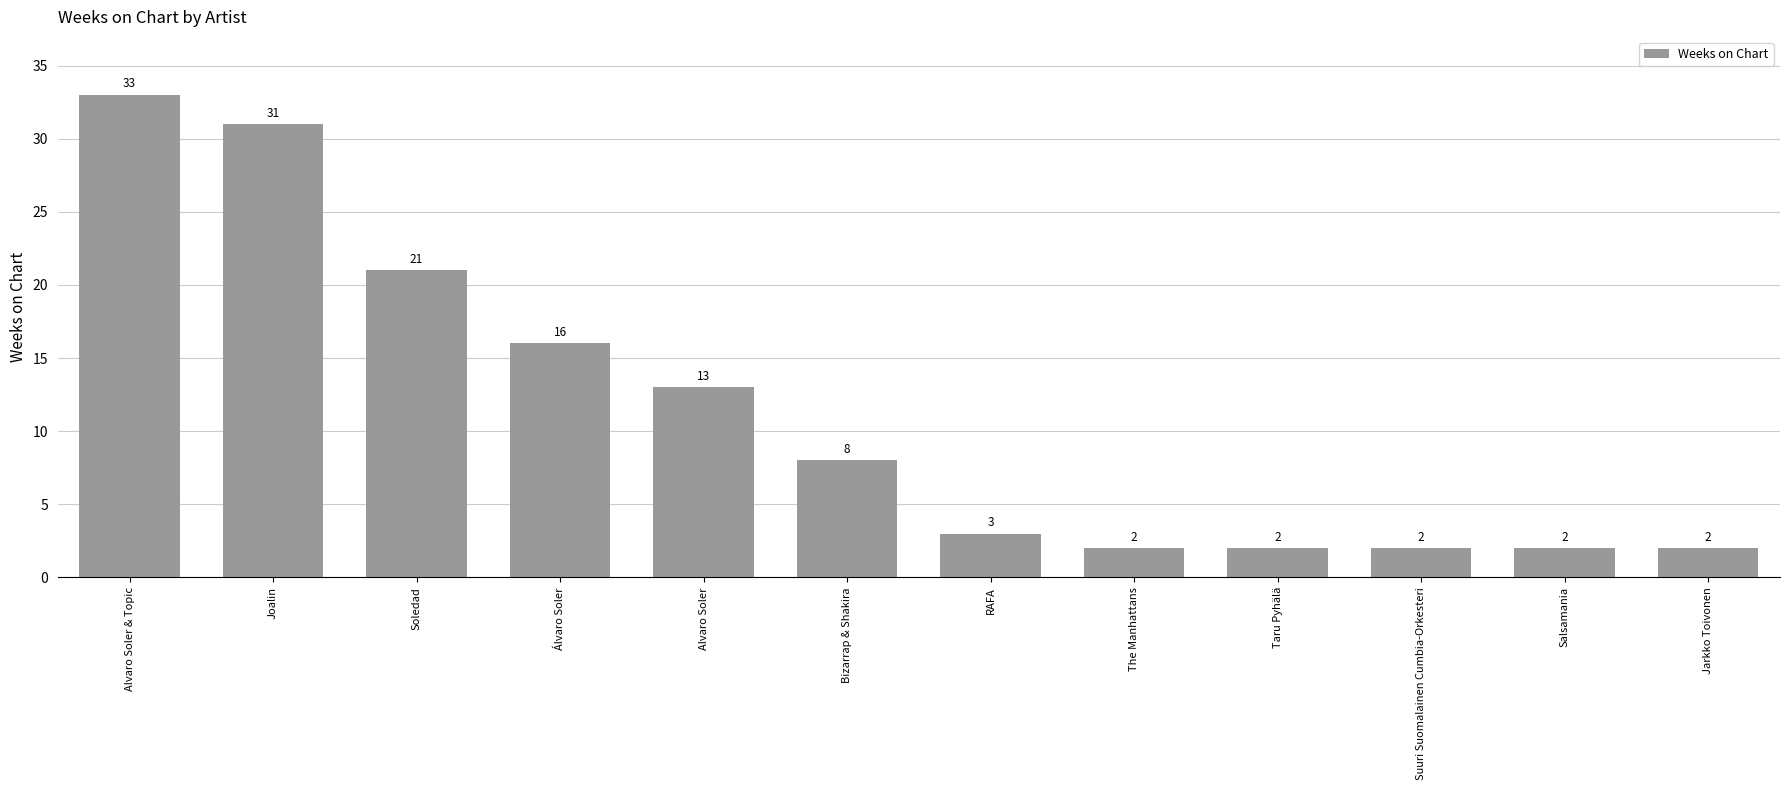

Reading right to left, transcribe all the data shown in this chart.

Jarkko Toivonen=2	Salsamania=2	Suuri Suomalainen Cumbia-Orkesteri=2	Taru Pyhälä=2	The Manhattans=2	RAFA=3	Bizarrap & Shakira=8	Alvaro Soler=13	Álvaro Soler=16	Soledad=21	Joalin=31	Alvaro Soler & Topic=33